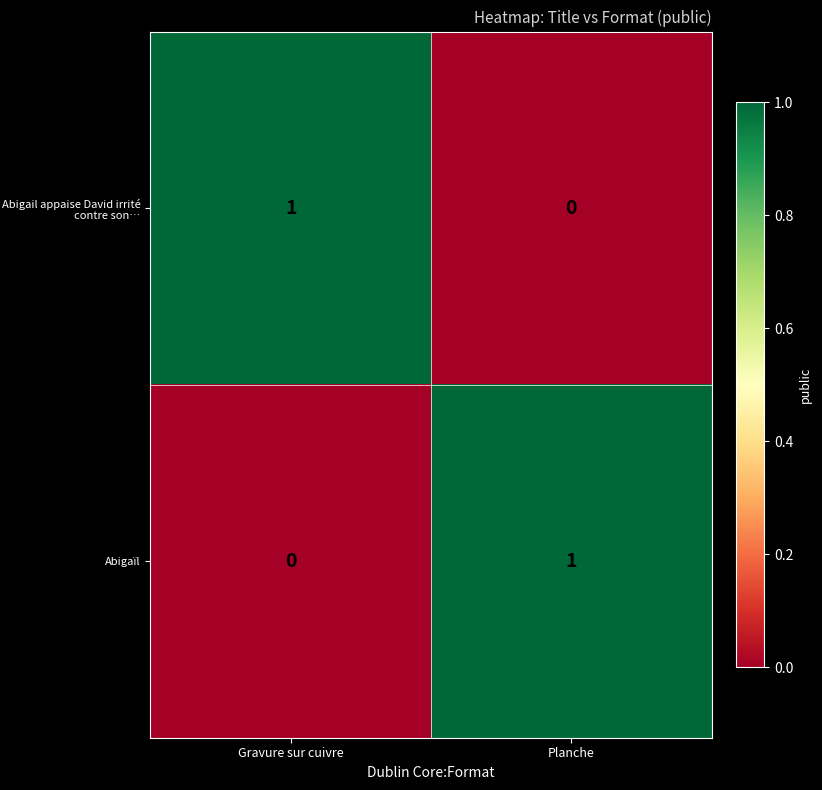

True or false: Abigaïl has a value of 0 at Gravure sur cuivre.

True